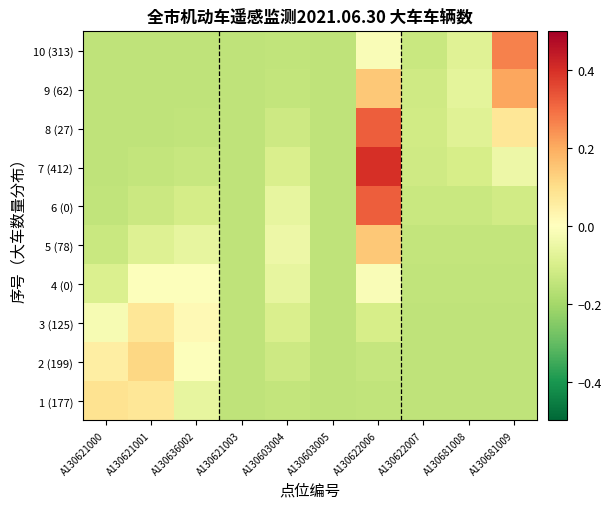

Rank the series by their maximum value, from highest to lowest.

7 (412), 6 (0), 8 (27), 10 (313), 9 (62), 5 (78), 2 (199), 1 (177), 3 (125), 4 (0)